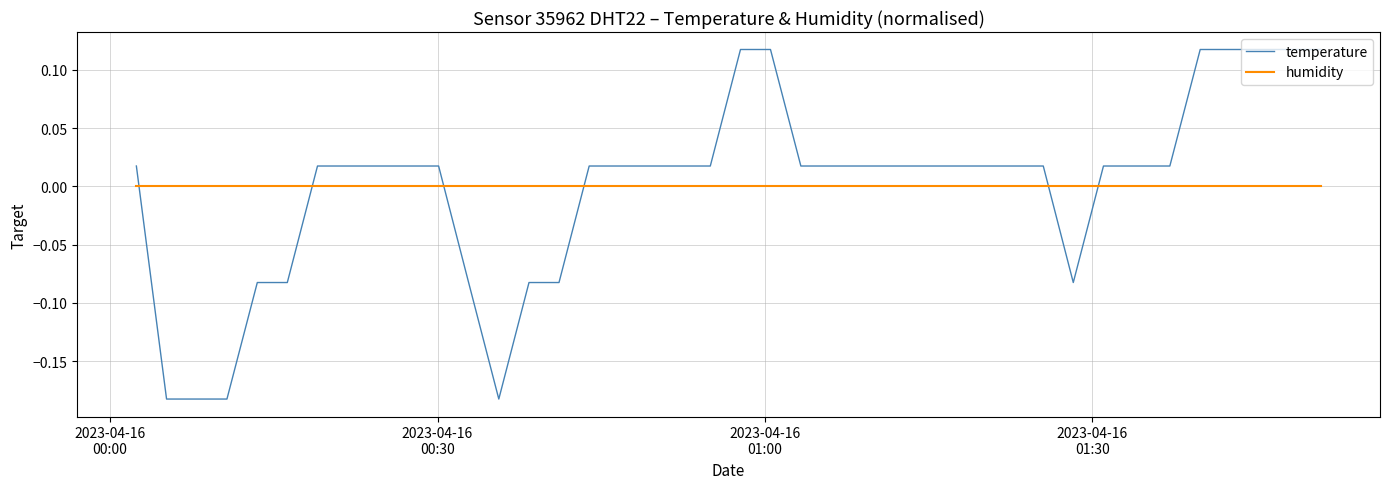

What is the difference between the maximum and minimum values in the temperature series?

0.3